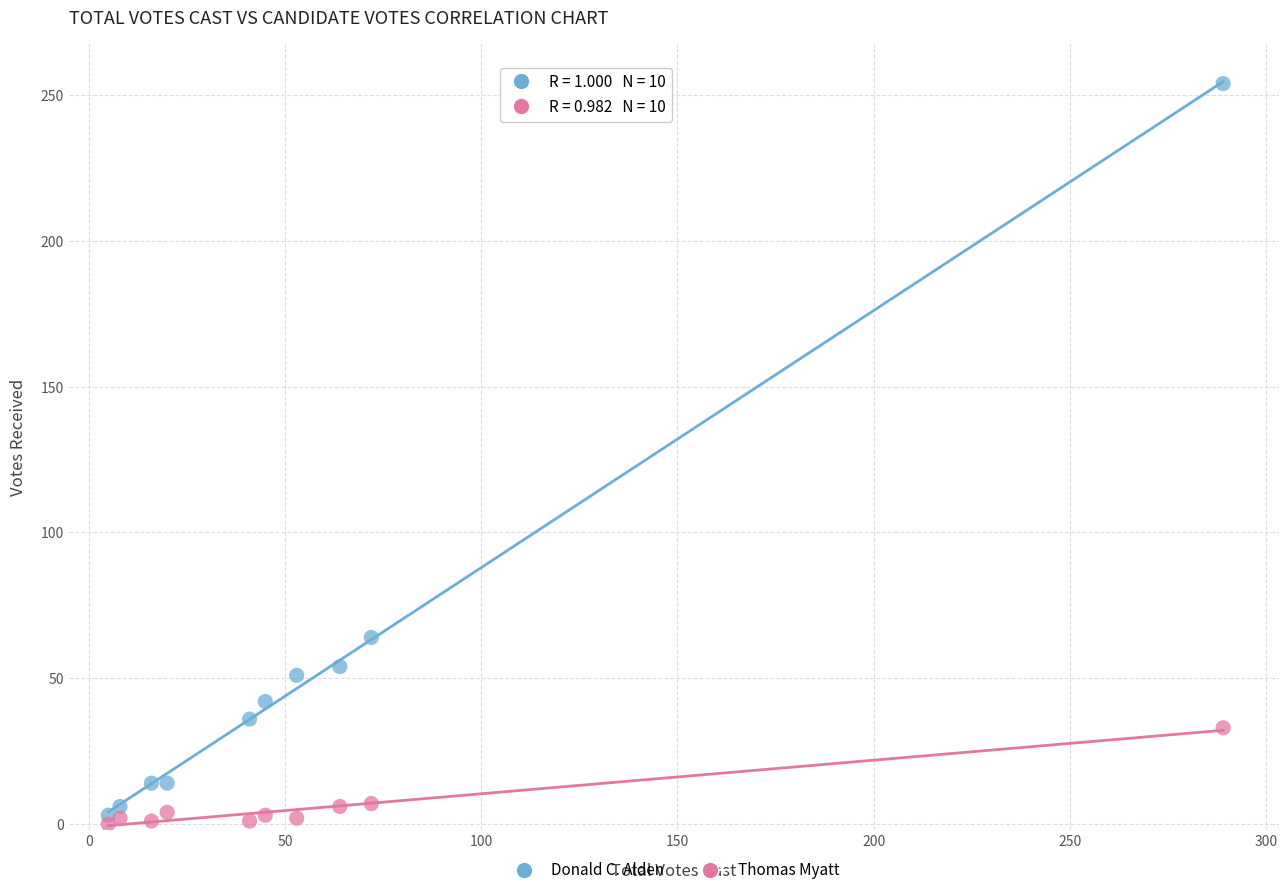

Which series contains the highest Y value?

Donald C. Alden